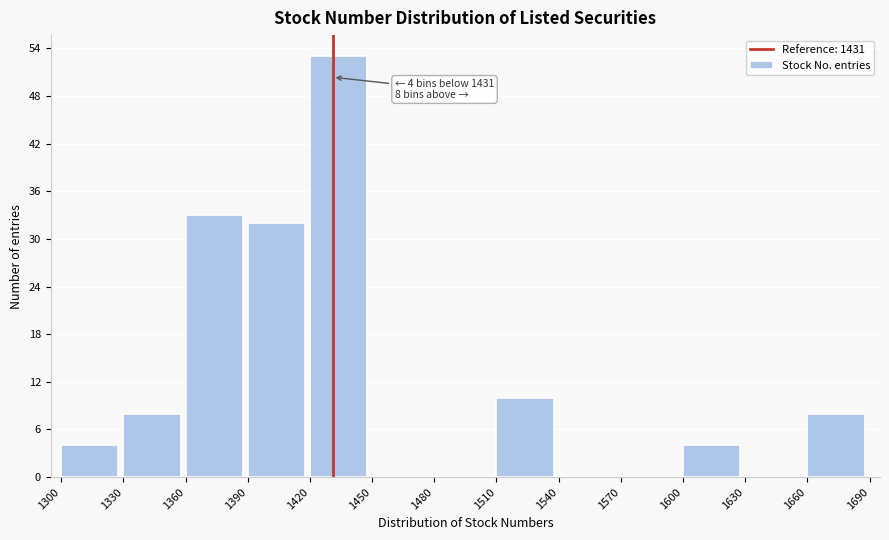

Which range on the x-axis has the tallest bar?

1420 to 1450